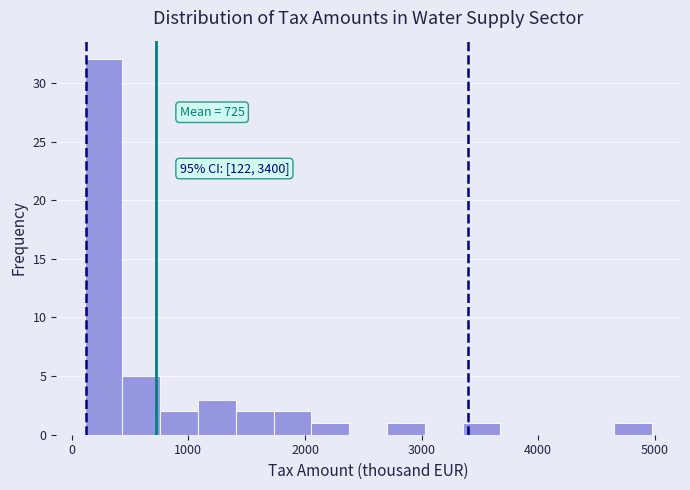

Read against the x-axis, roughly where is the centre of the tallest bar?

300